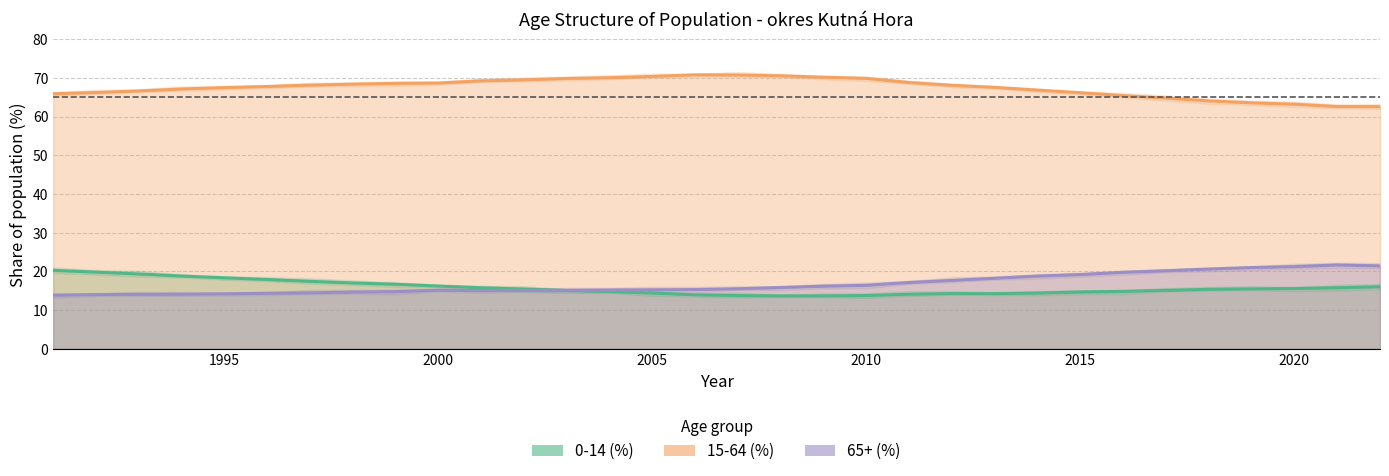

Is it true that 0-14 (%) equals 18.3 at 1995?

True